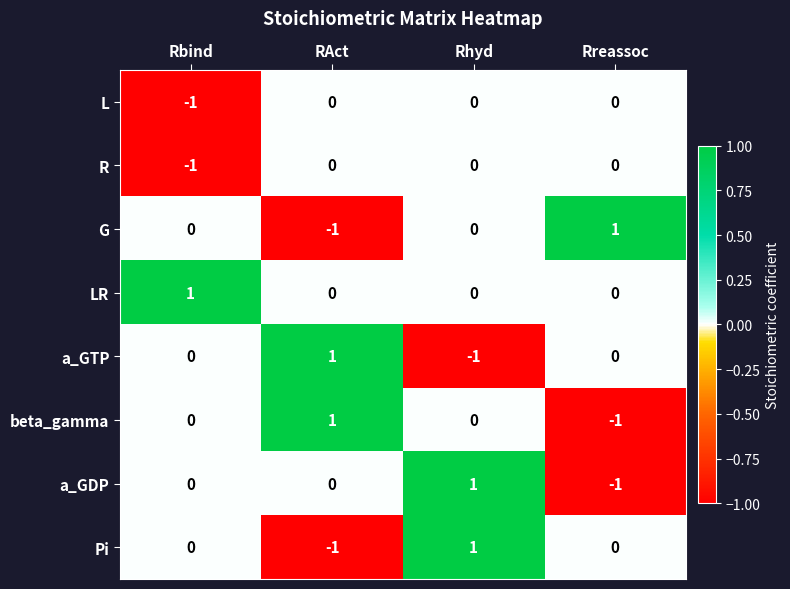

The value of a_GDP at Rbind is -1. True or false?

False